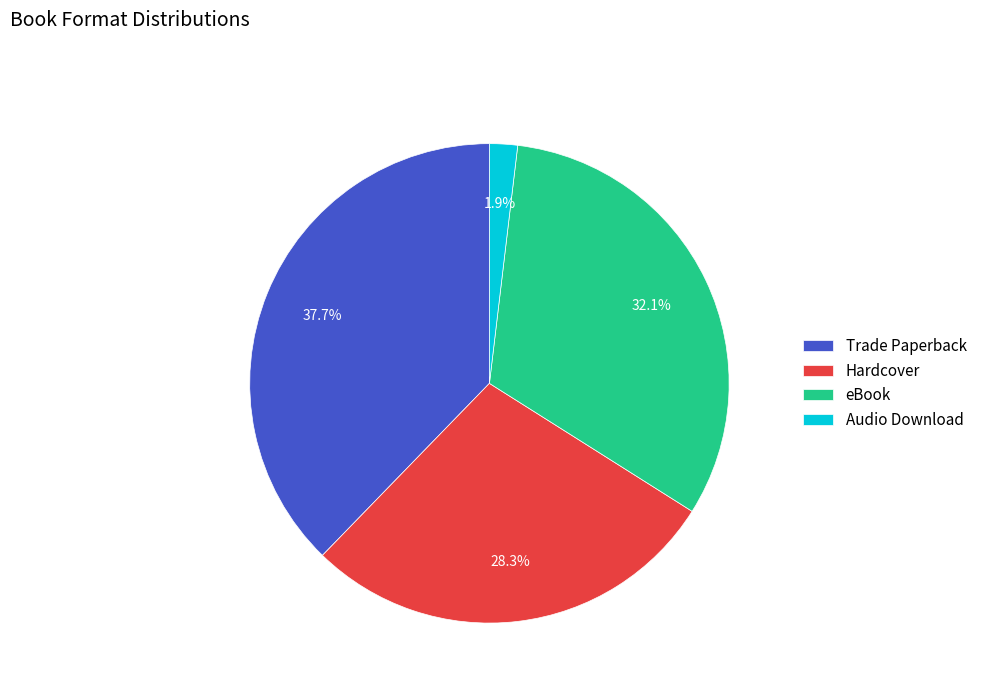

Count the number of slices in the pie.

4